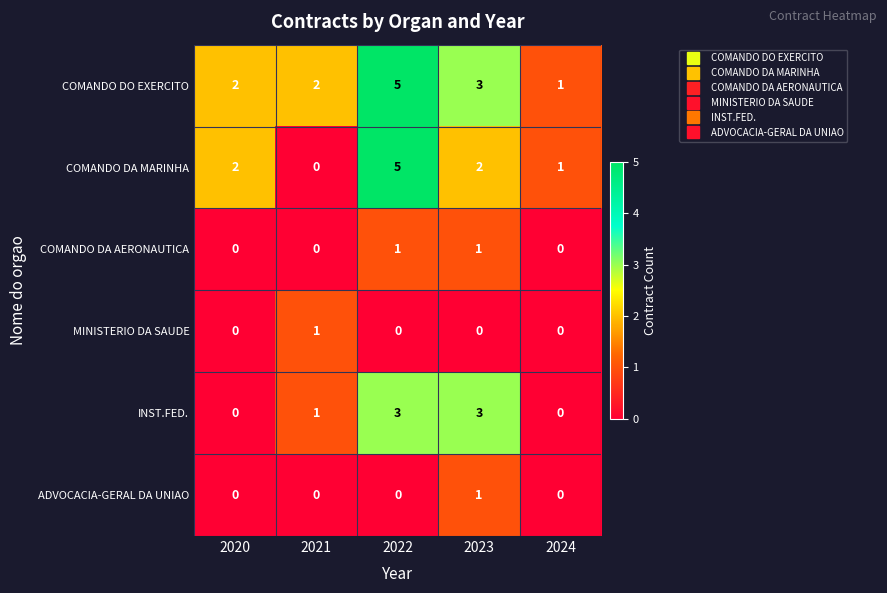

What is the difference between the COMANDO DA MARINHA values at 2023 and 2022?

3